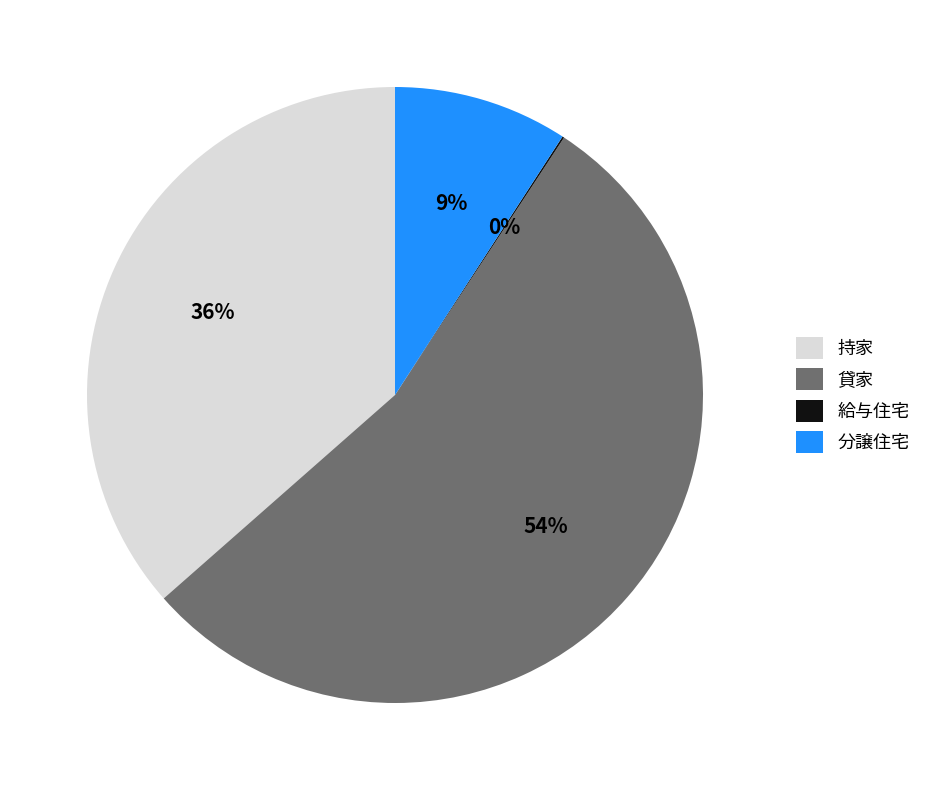

Is it true that 貸家 is 54% of the pie?

True